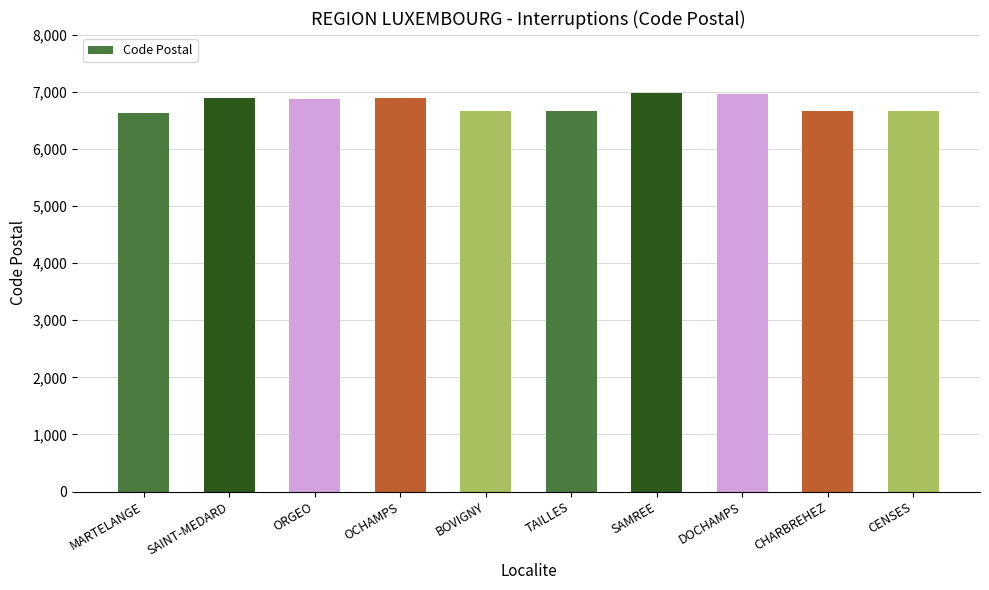

What is the value of the 4th bar from the left?

6890